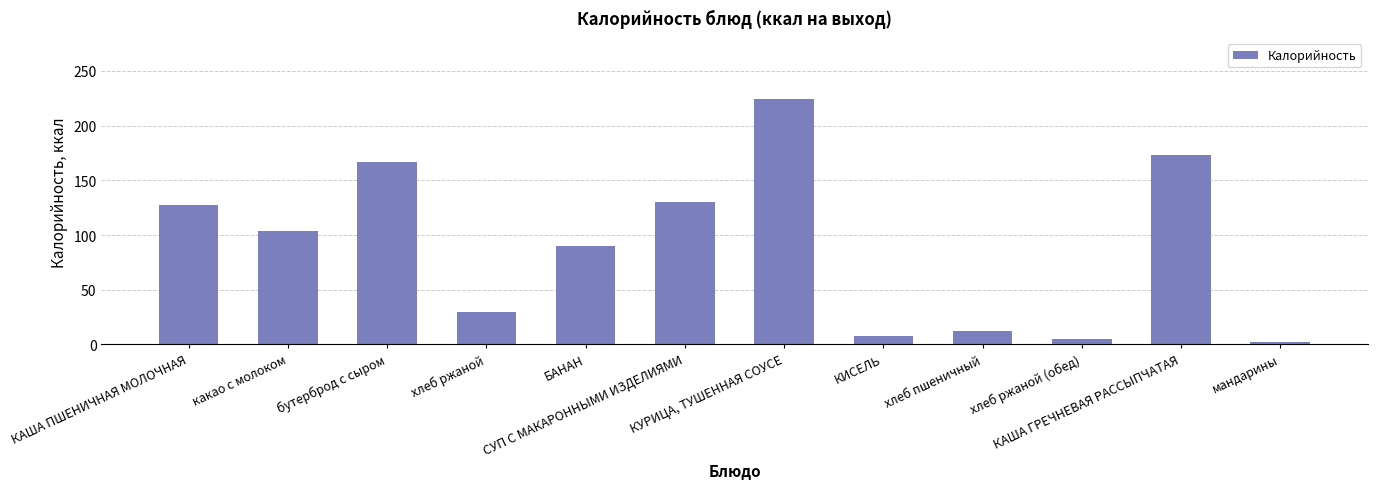

The value at КУРИЦА, ТУШЕННАЯ СОУСЕ is 224. True or false?

True